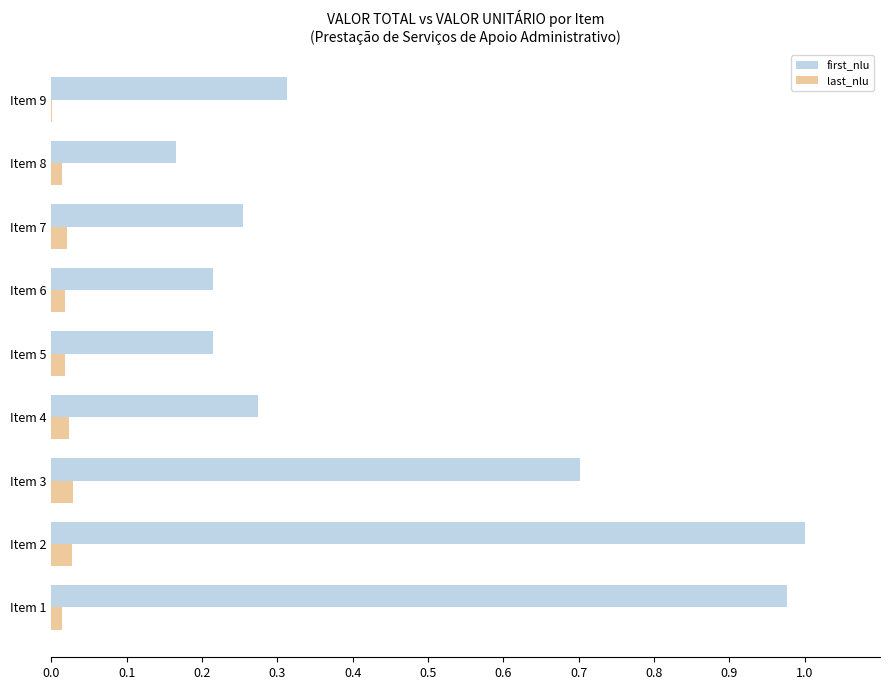

At which category does the chart reach its peak across all series?

Item 2